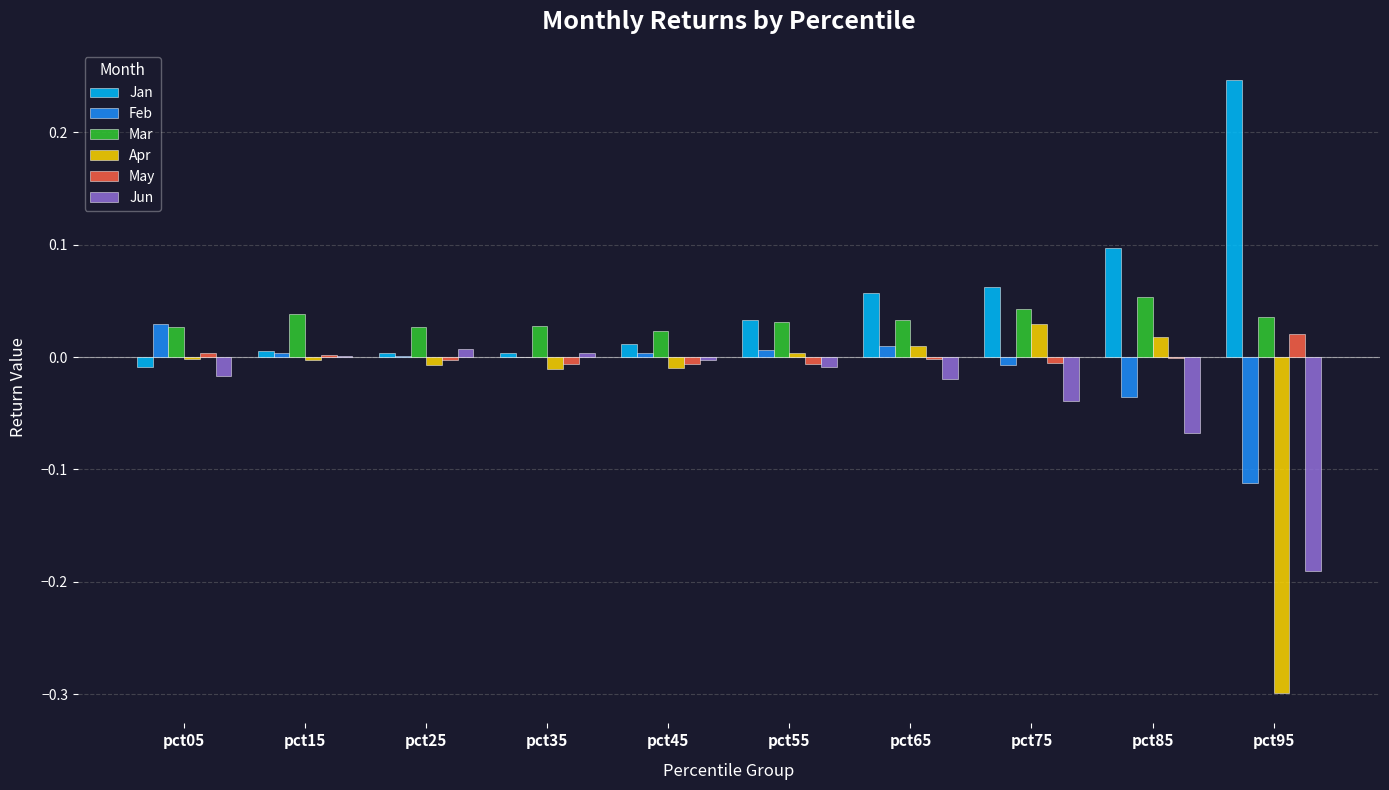

How many series are shown in this chart?

6